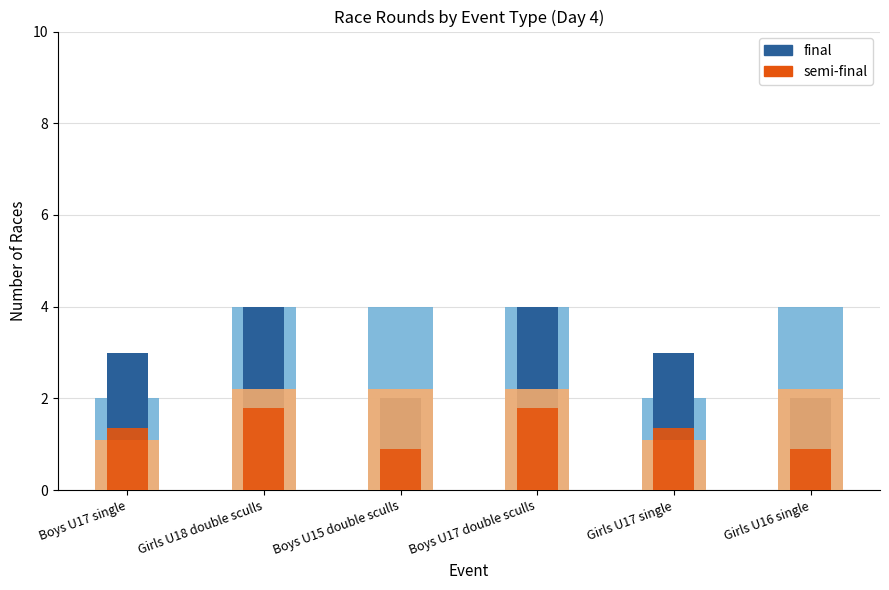

What is the label of the 3rd bar from the left?

Boys U15 double sculls